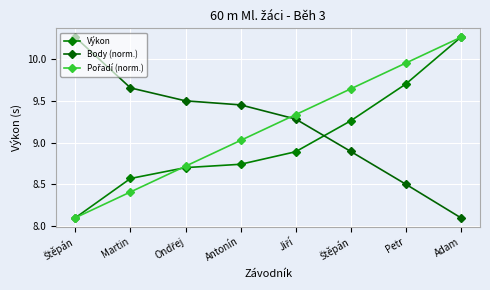

At how many categories does at least one series exceed 10?

2